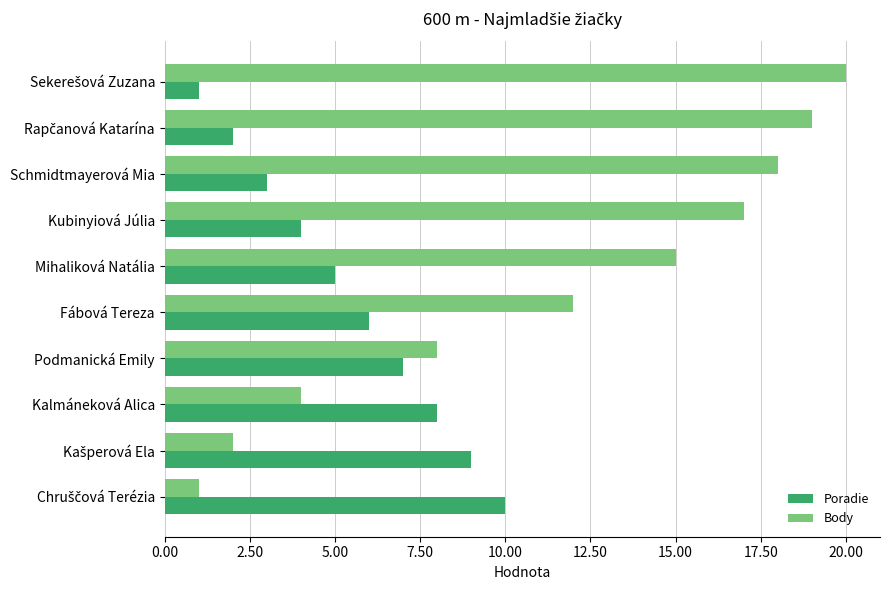

What is the sum of all Body values?

116